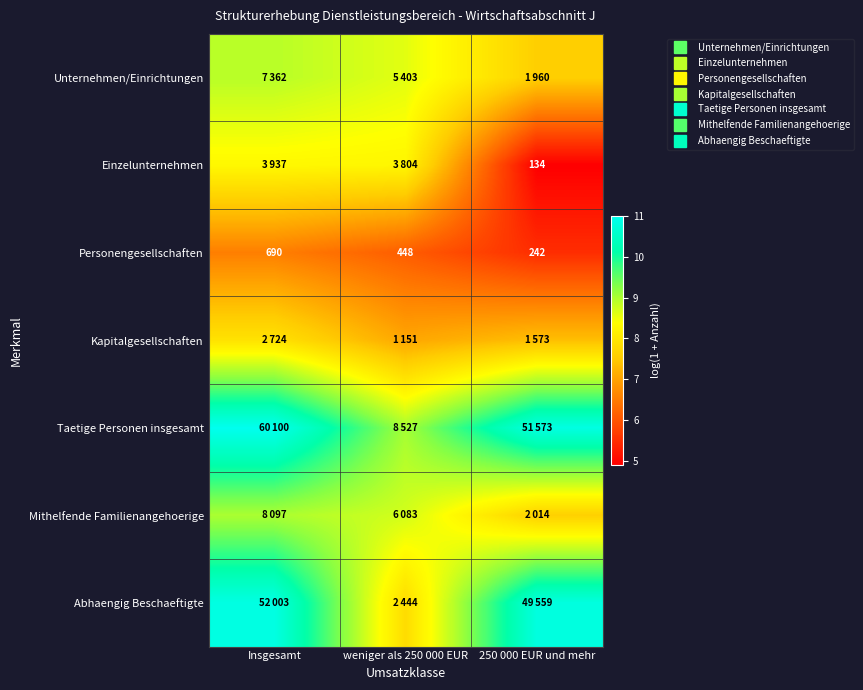

The Kapitalgesellschaften series shows 7.9 at Insgesamt. True or false?

True